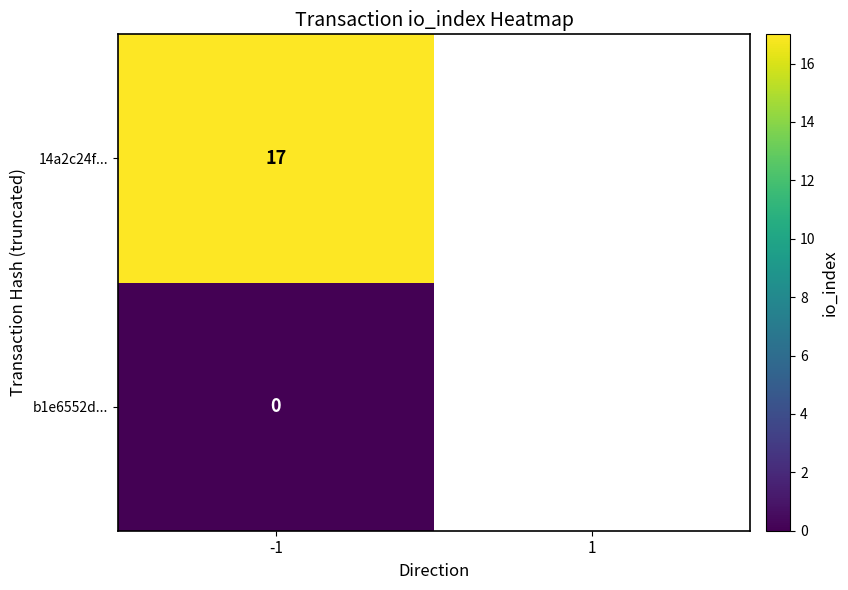

Rank the series at -1 from highest to lowest value.

14a2c24f..., b1e6552d...